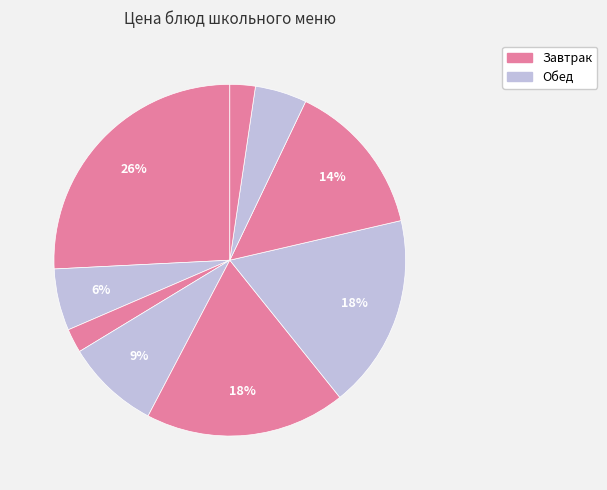

Is there any slice that represents more than half of the pie?

No